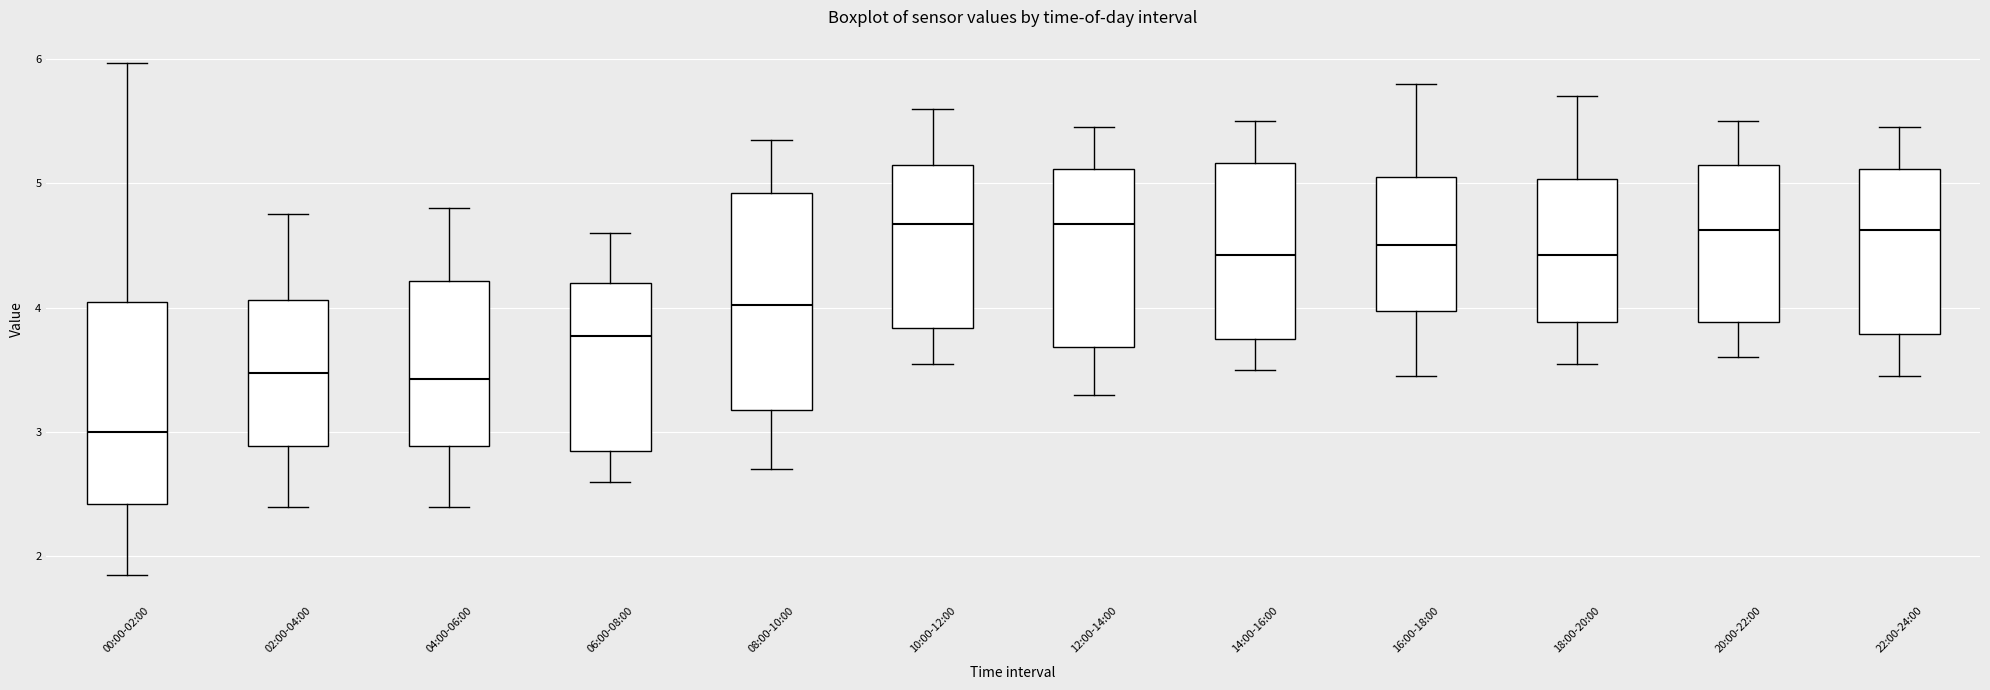

Where does the lower whisker of the box for 16:00-18:00 end on the y-axis? The values are not printed on the chart, so give them approximately, as read against the axis.

3.5